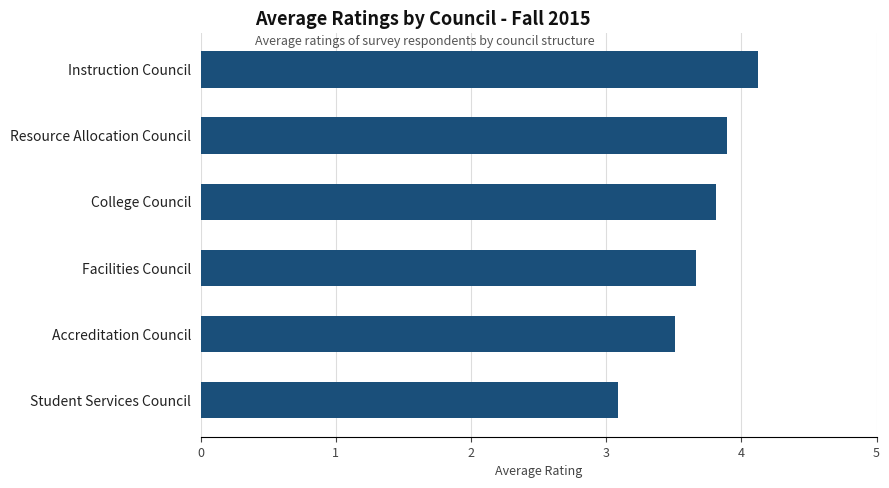

Reading bottom to top, extract all data points from this chart.

Student Services Council=3.1	Accreditation Council=3.5	Facilities Council=3.7	College Council=3.8	Resource Allocation Council=3.9	Instruction Council=4.1